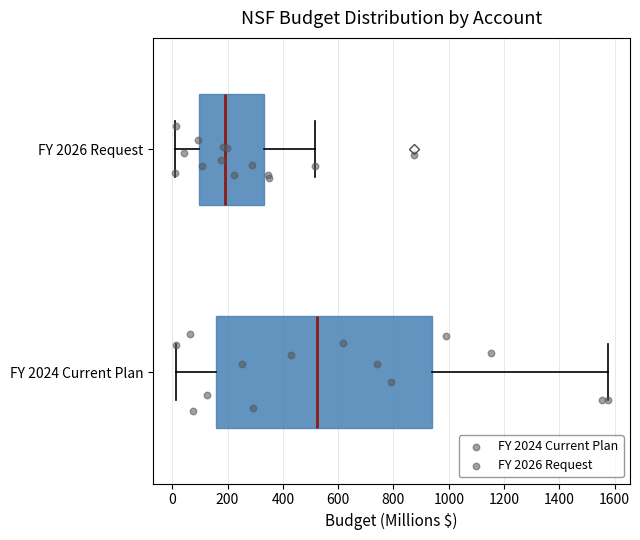

Where does the left whisker of the box for FY 2024 Current Plan end on the x-axis? The values are not printed on the chart, so give them approximately, as read against the axis.

20